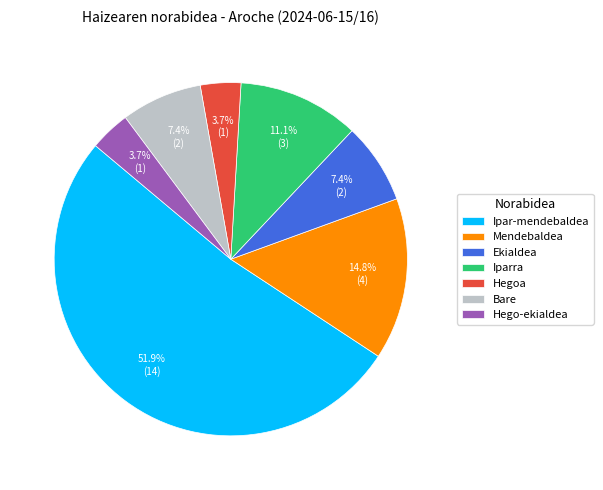

What percentage is NOT represented by Hego-ekialdea?

96.3%